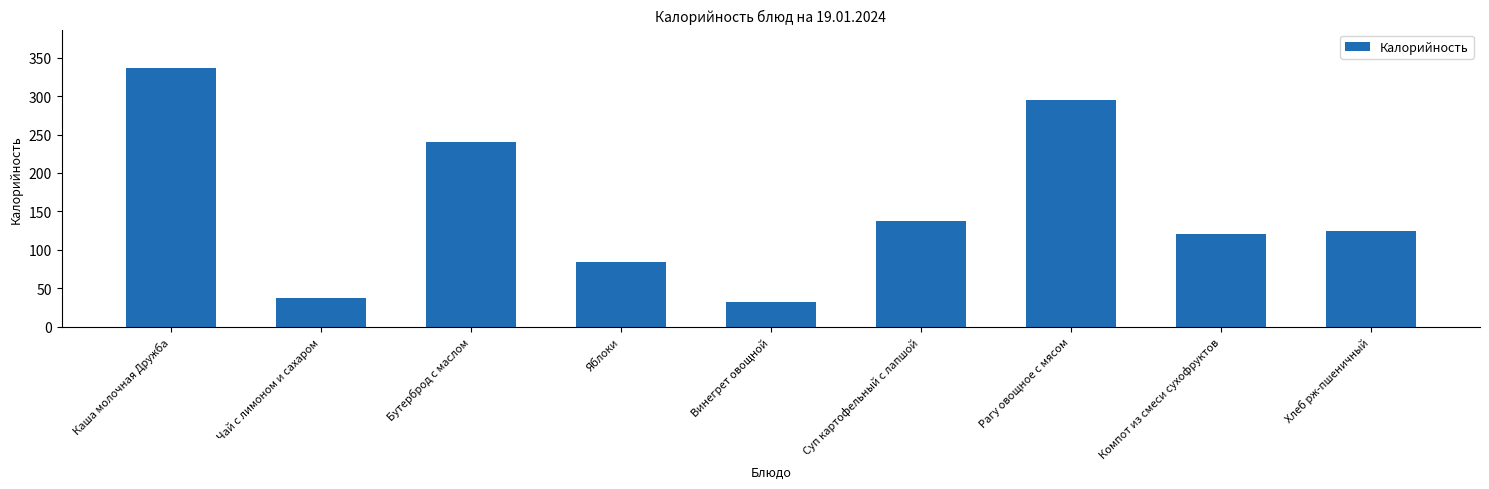

What is the label of the 9th bar from the left?

Хлеб рж-пшеничный